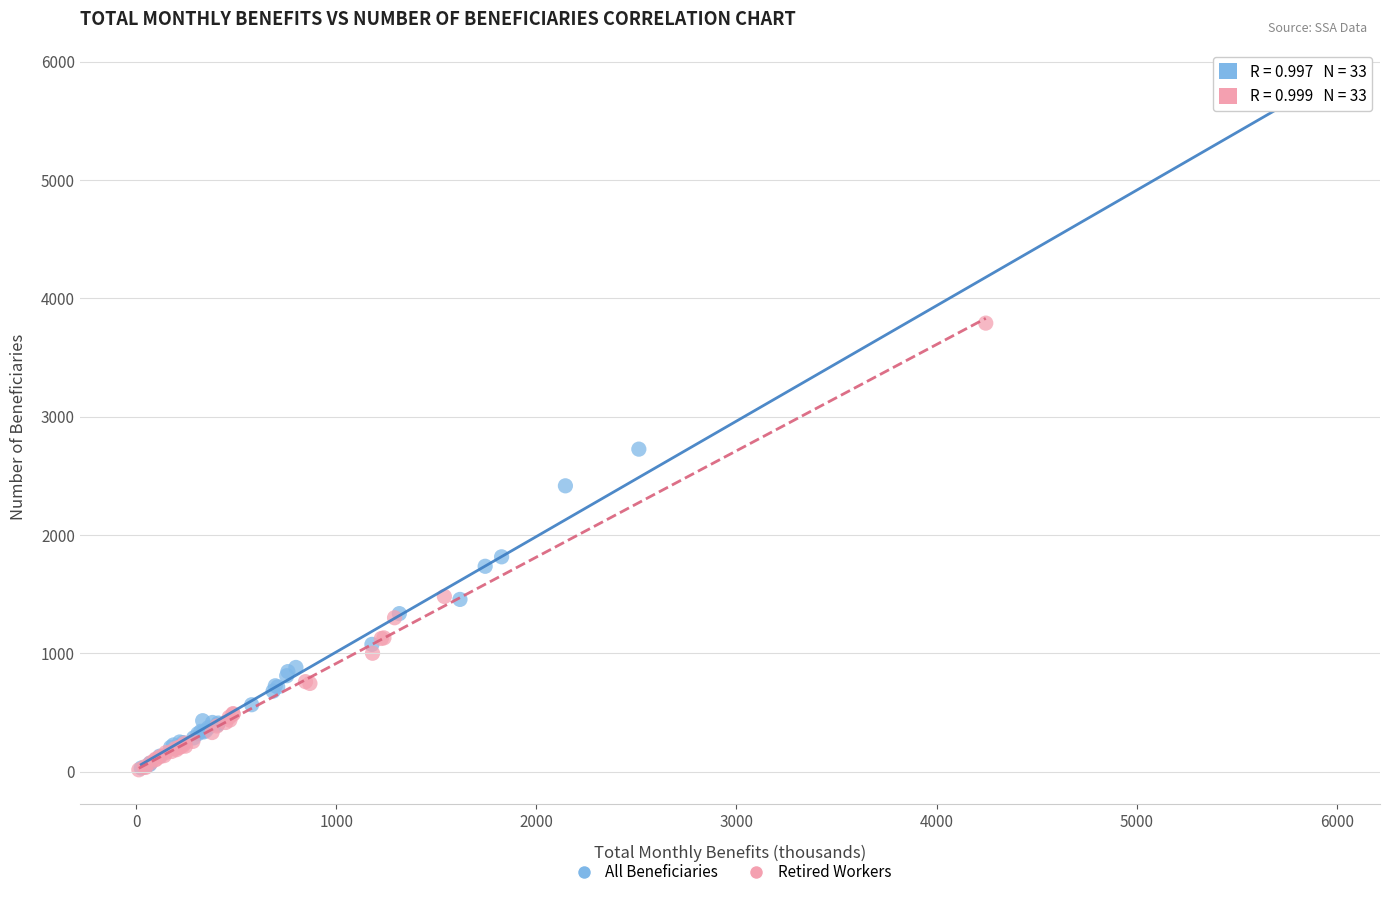

Which series has the widest spread of Y values?

All Beneficiaries